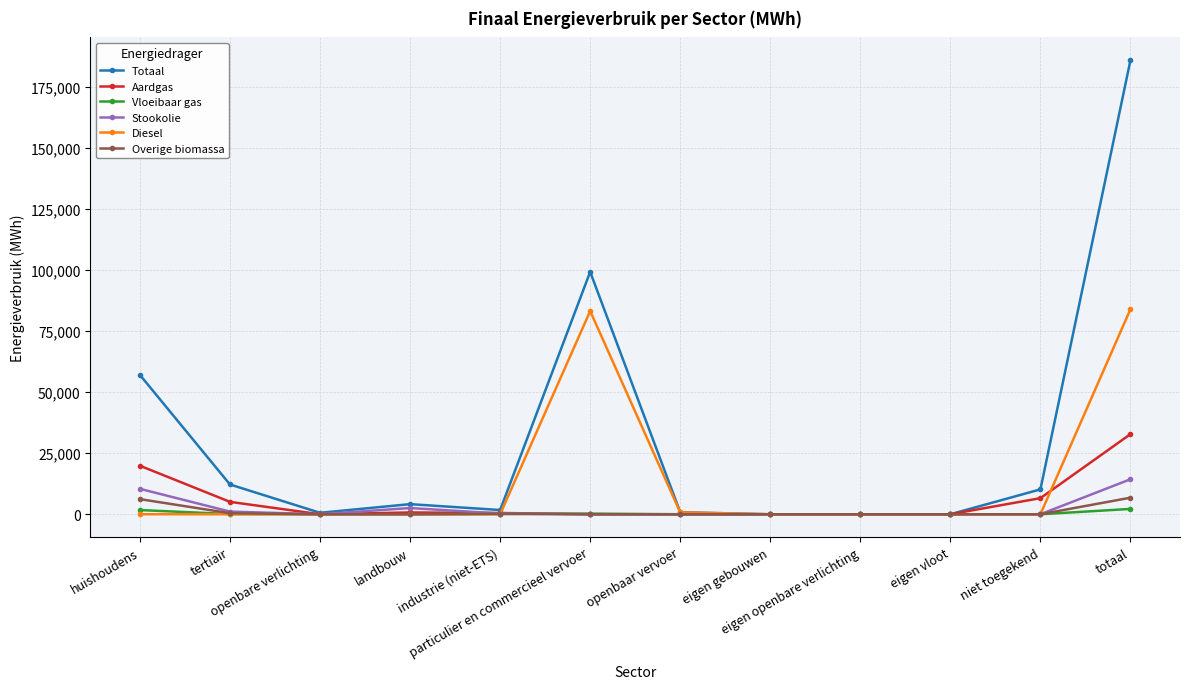

What is the maximum value shown in the chart?

186031.6